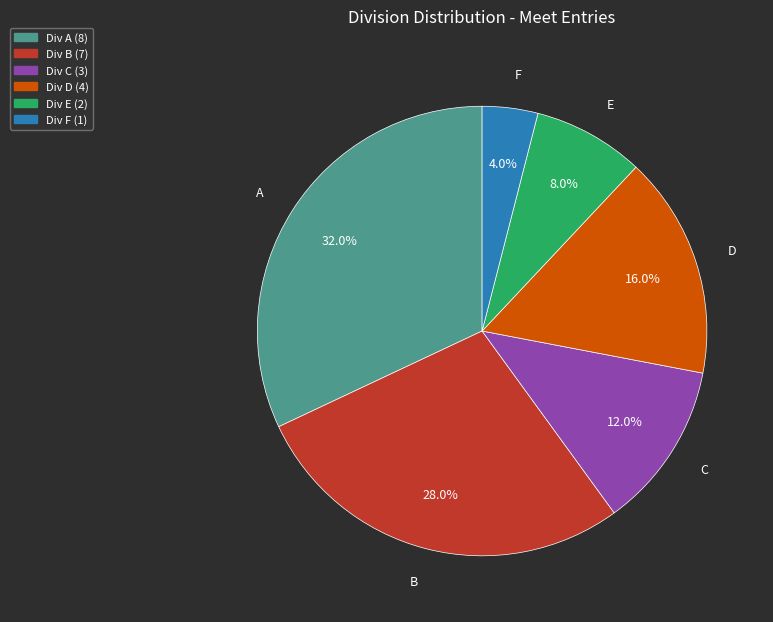

Does any single category account for the majority?

No